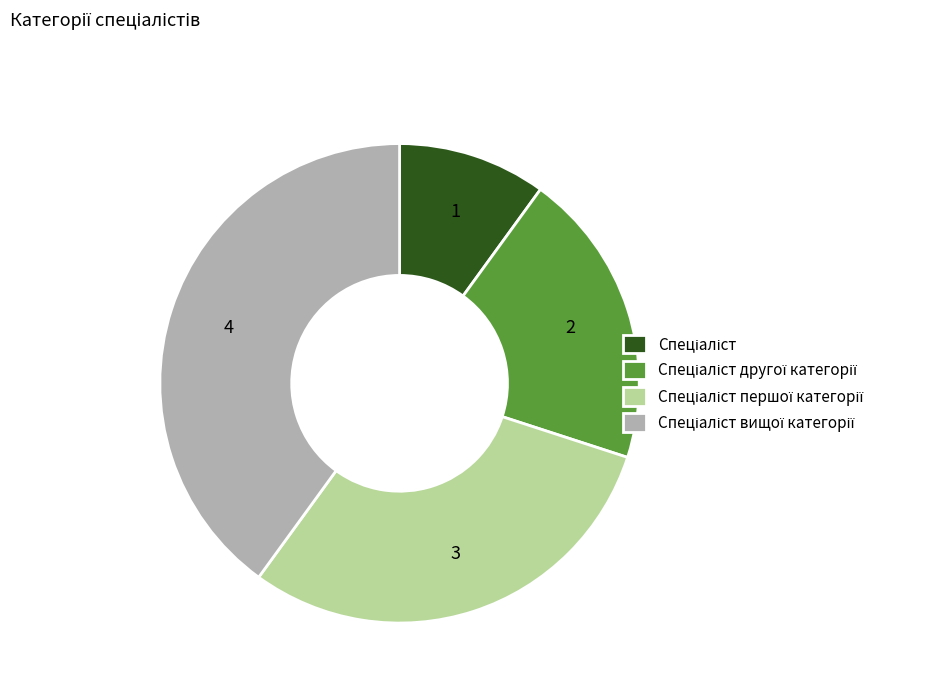

Is there any slice that represents more than half of the pie?

No